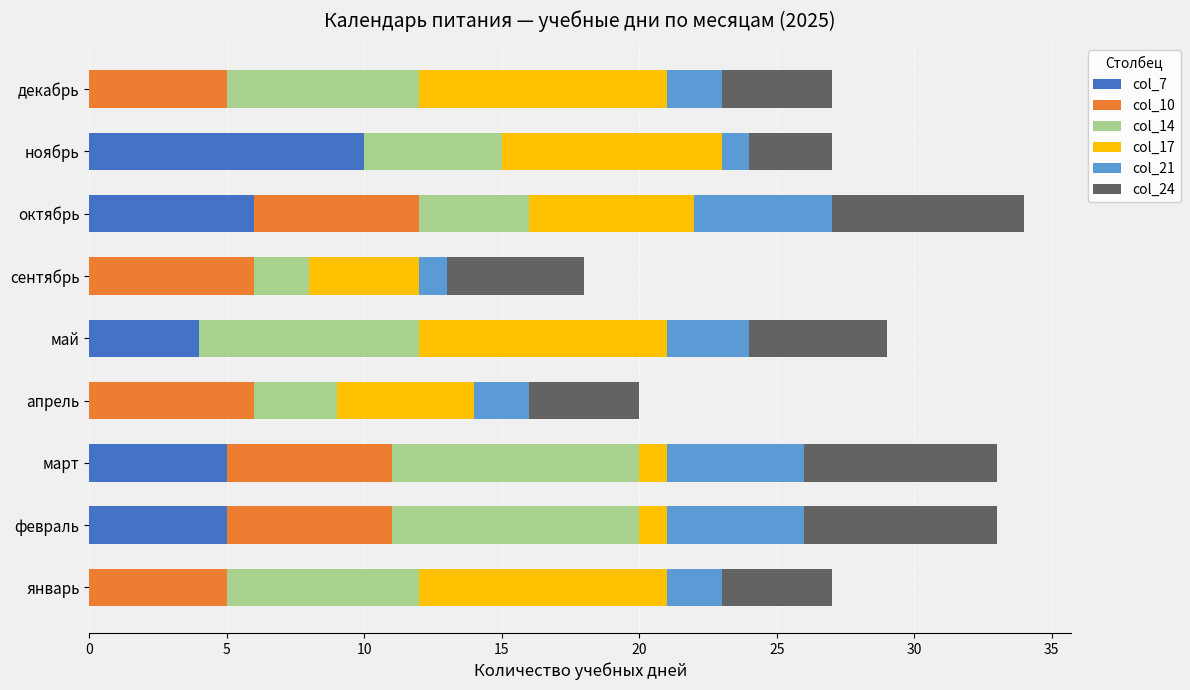

What is the total value across all series at апрель?

20